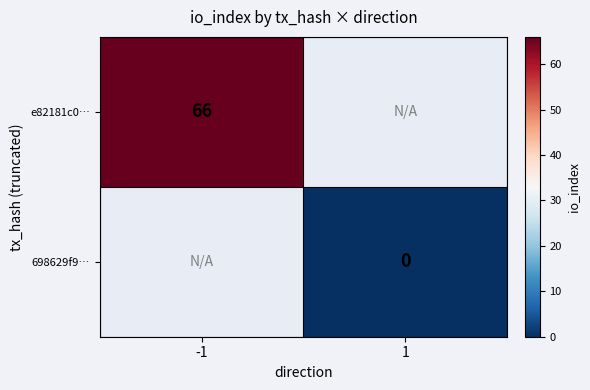

Count the number of categories in the chart.

2